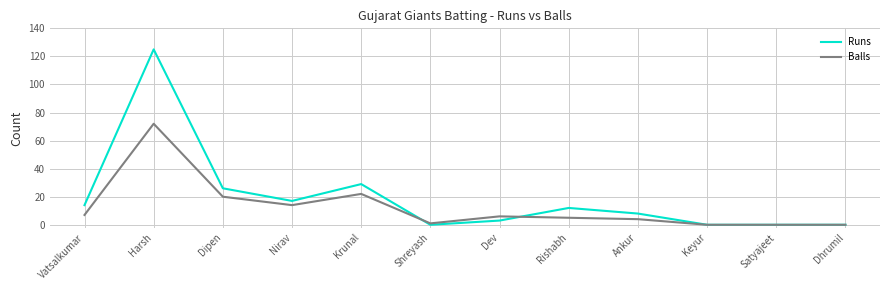

Is the value of Balls at Vatsalkumar greater than the value of Runs at Dev?

Yes